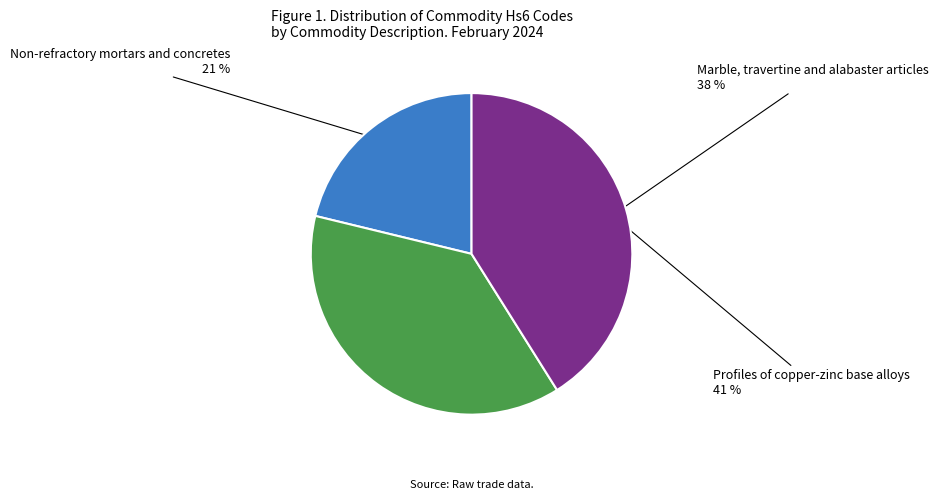

How many slices are in this pie chart?

3